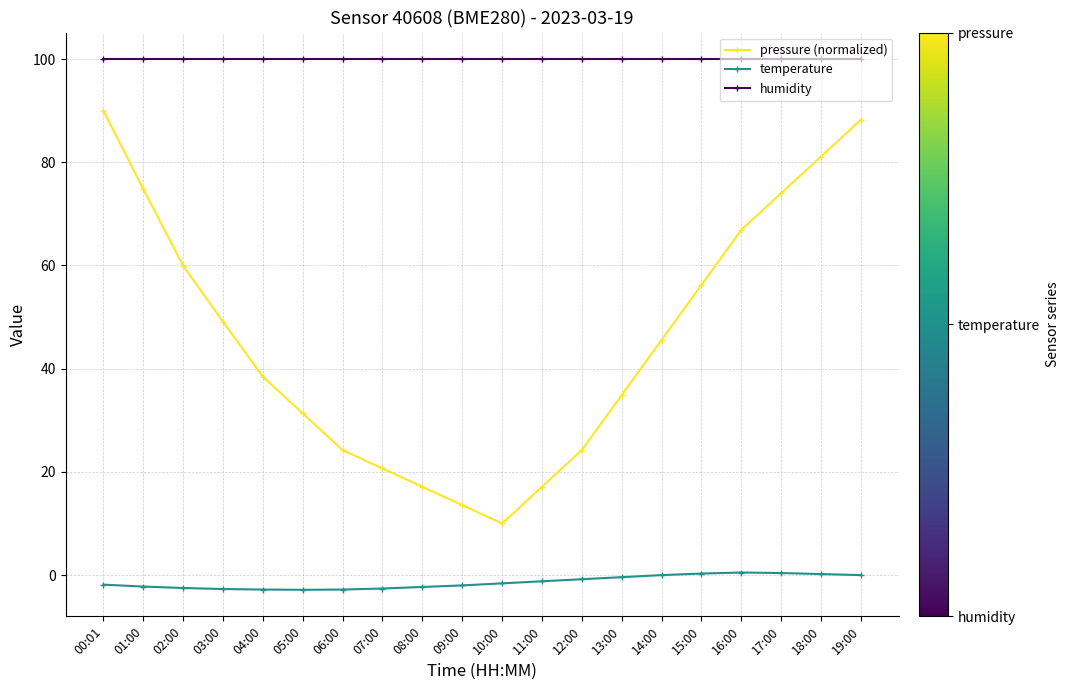

True or false: humidity has a value of 26.5 at 02:00.

False